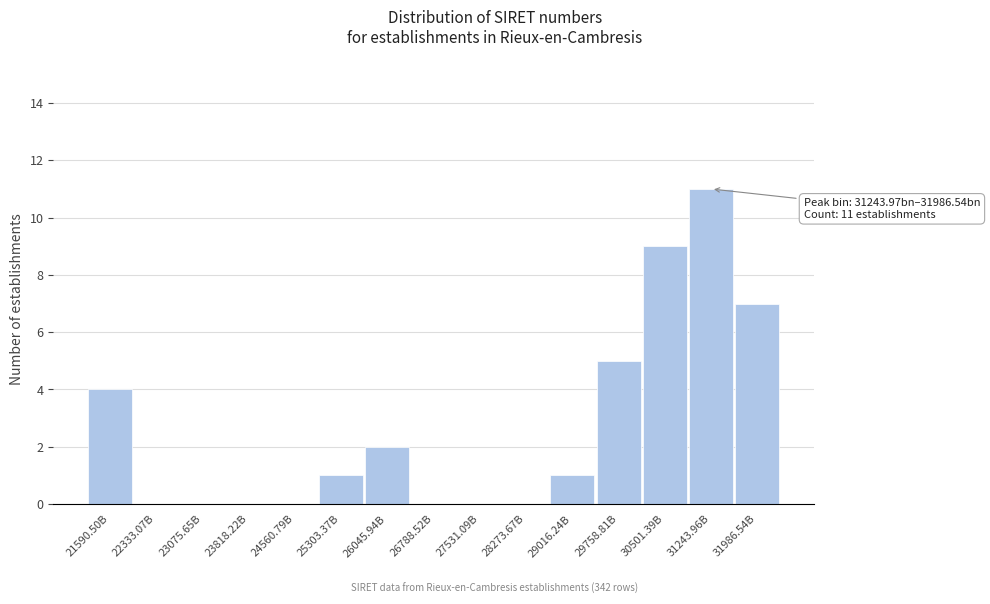

Reading left to right, extract all data points from this chart.

21590.50B=4	22333.07B=0	23075.65B=0	23818.22B=0	24560.79B=0	25303.37B=1	26045.94B=2	26788.52B=0	27531.09B=0	28273.67B=0	29016.24B=1	29758.81B=5	30501.39B=9	31243.96B=11	31986.54B=7